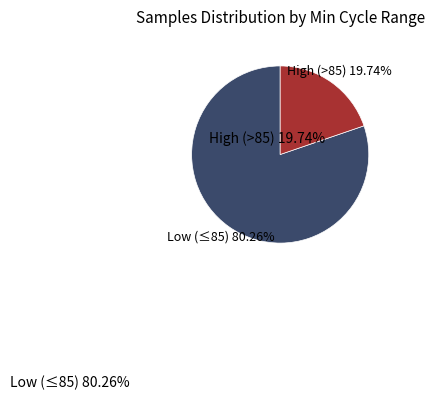

Does any single category account for the majority?

Yes